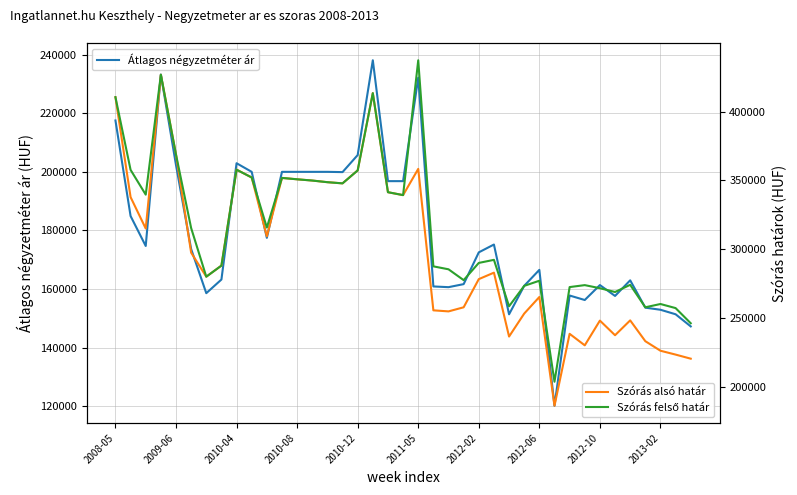

True or false: Szórás felső határ and Szórás alsó határ intersect in this chart.

False